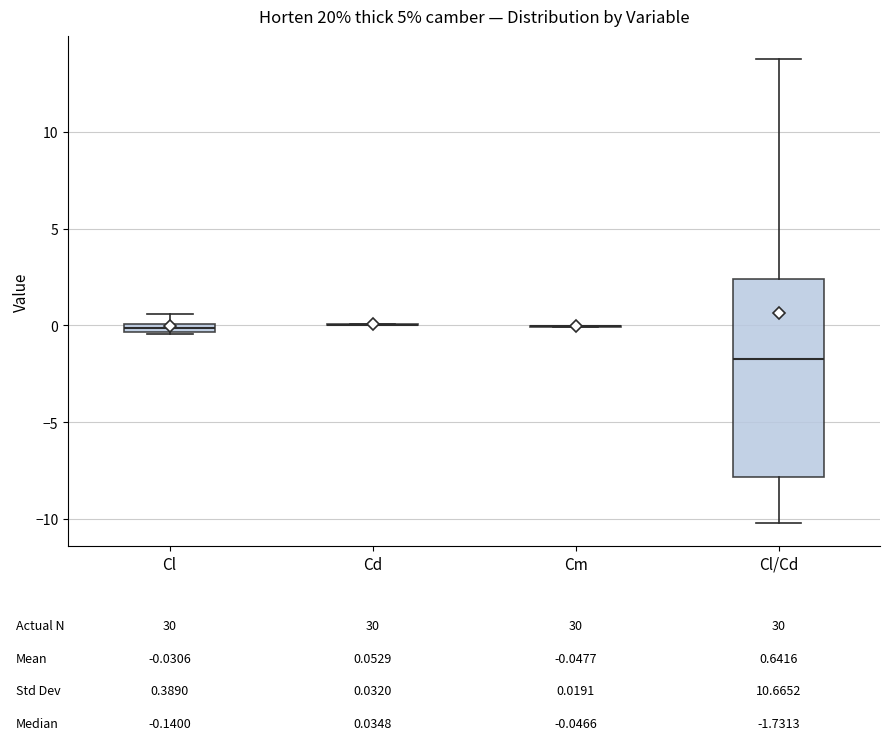

Comparing the boxes themselves (not the whiskers), which one is the tallest?

Cl/Cd